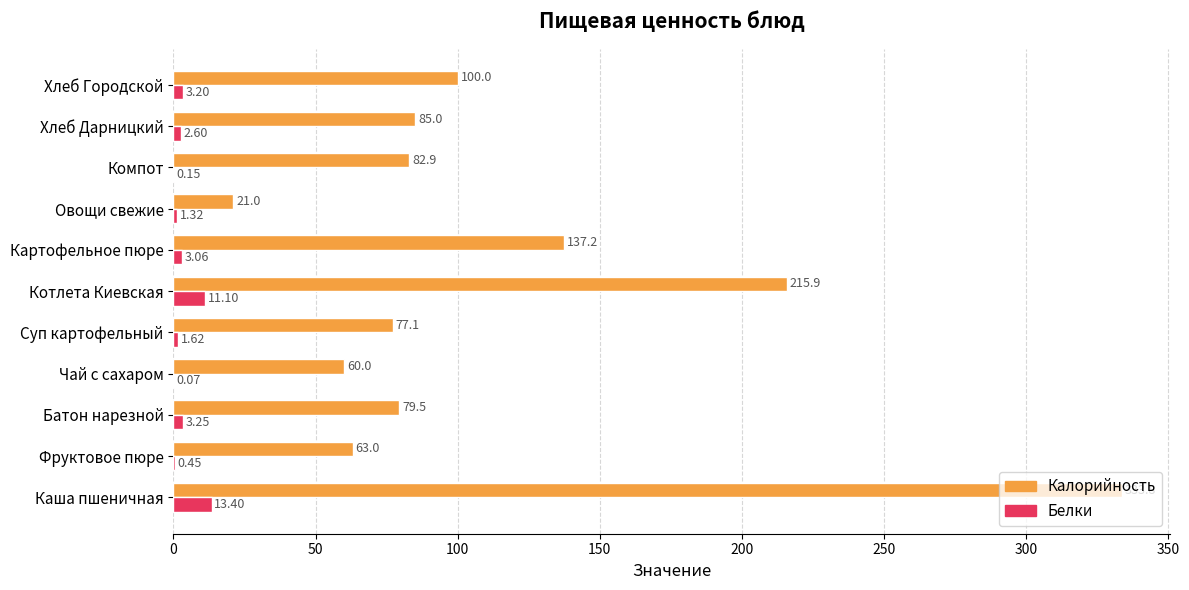

What is the greatest value displayed?

333.8